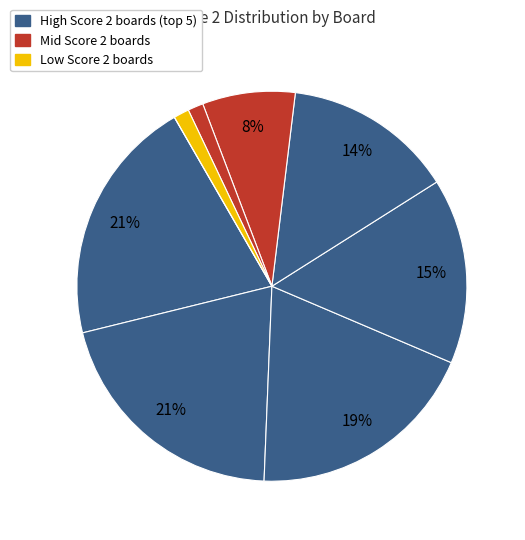

Rank the categories by value from highest to lowest.

Board 2, Board 3, Board 4, Board 5, Board 7, Board 1, Board 6, Board 8, Board 9